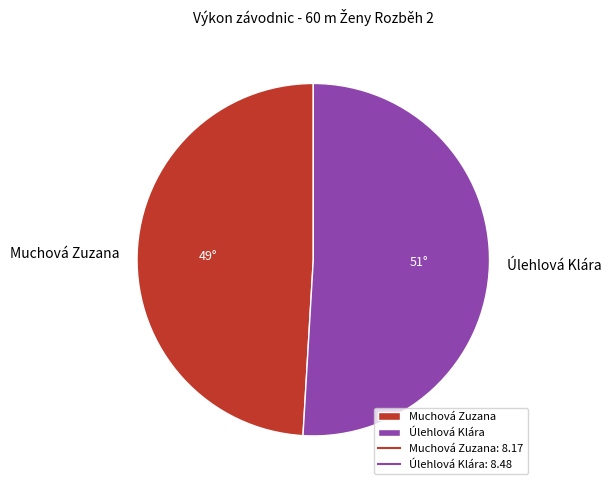

Is there a majority slice in this chart?

Yes